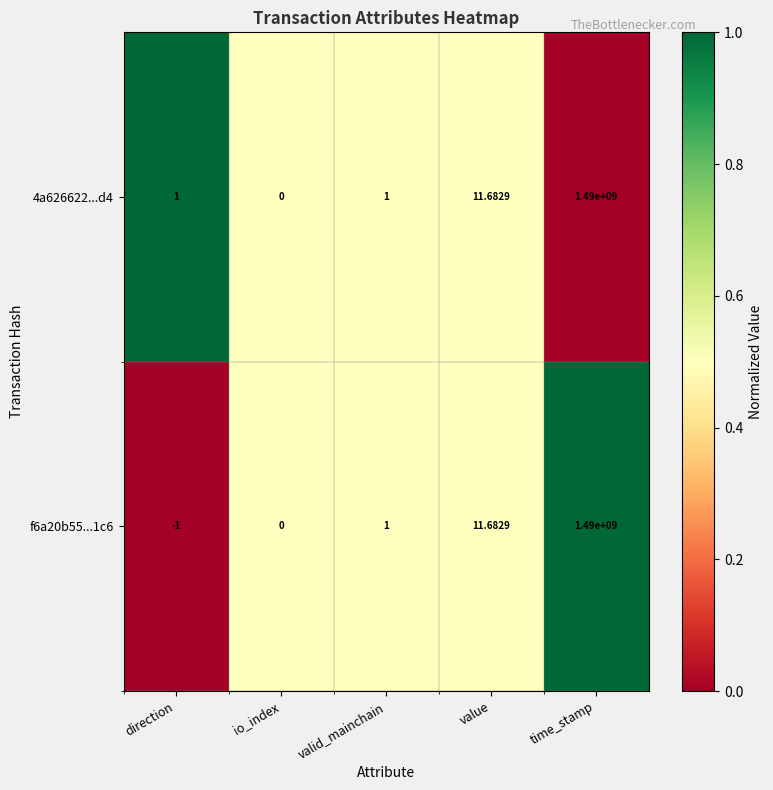

Where is f6a20b55...1c6 nearest to the value 744999999?

value